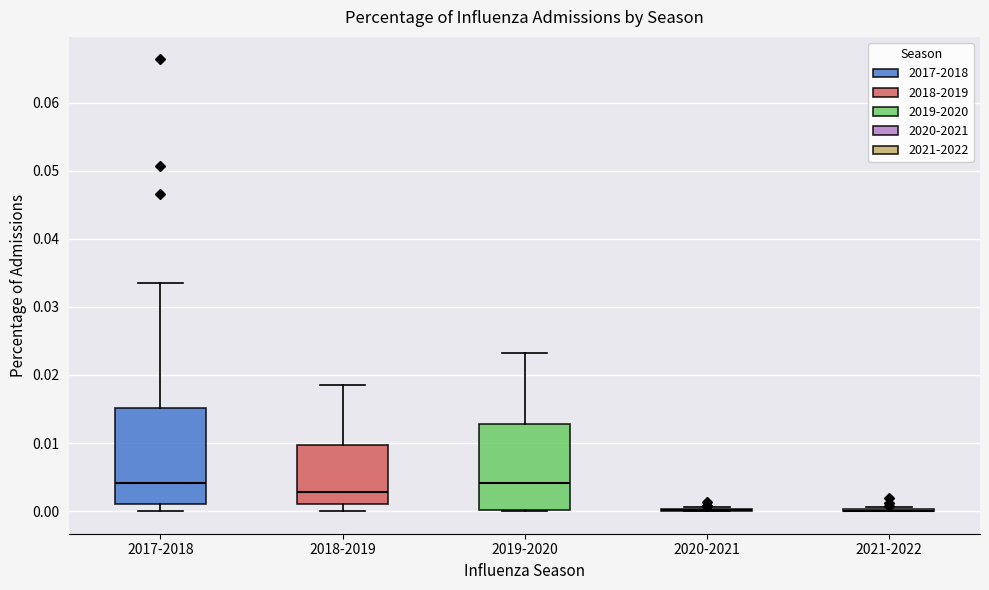

Reading left to right, transcribe this box plot: for each box, give where its median line is, the range the box spans, and where its two whiskers end, as read against the y-axis. The values are not printed on the chart, so give them approximately, as read against the axis.

2017-2018: median 0.004, box 0.001 to 0.015, whiskers 0.000 to 0.033
2018-2019: median 0.003, box 0.001 to 0.010, whiskers 0.000 to 0.019
2019-2020: median 0.004, box 0.000 to 0.013, whiskers 0.000 to 0.023
2020-2021: box collapsed to a line at 0.000, whiskers 0.000 to 0.001
2021-2022: box collapsed to a line at 0.000, whiskers 0.000 to 0.001